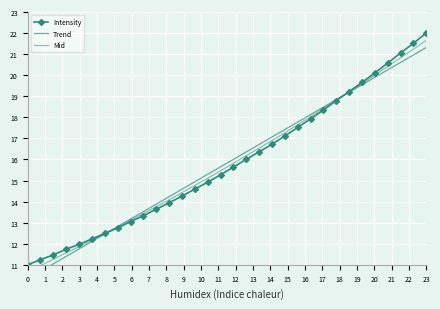

What is the minimum value for Intensity?

11.0